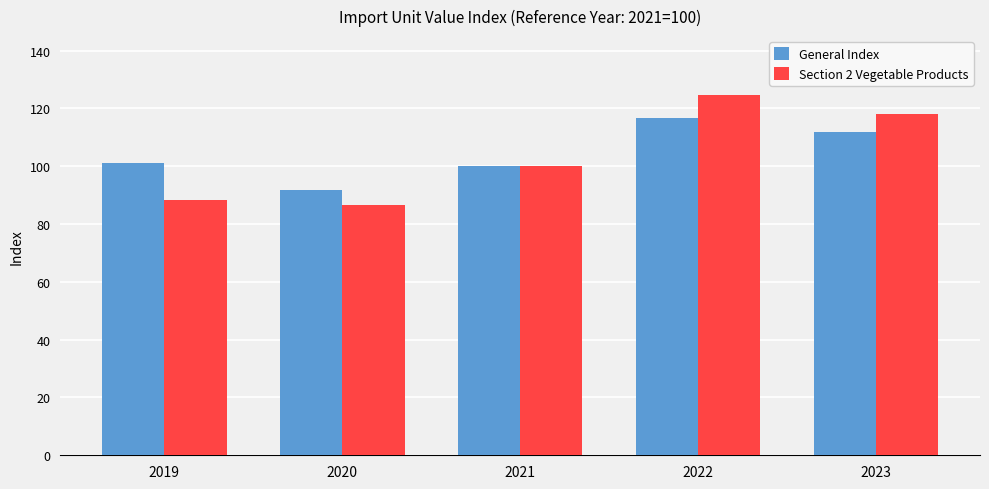

At 2022, list the series in order from smallest to largest.

General Index, Section 2 Vegetable Products